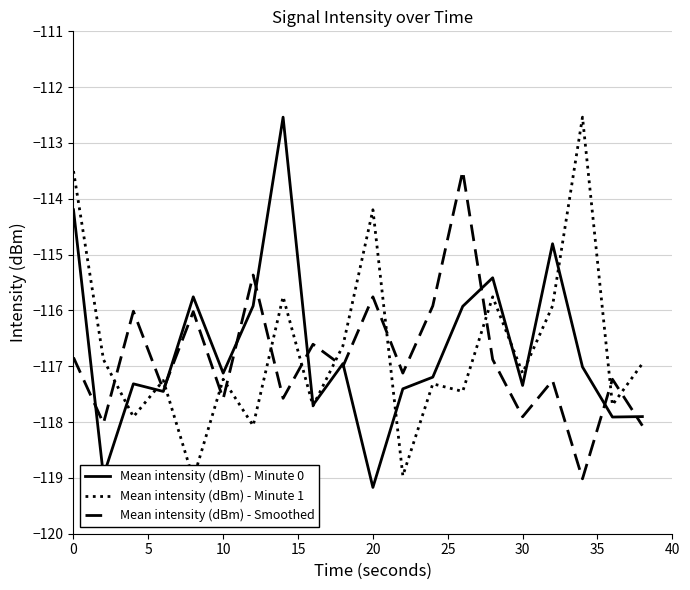

What is the minimum value for Mean intensity (dBm) - Minute 0?

-119.2